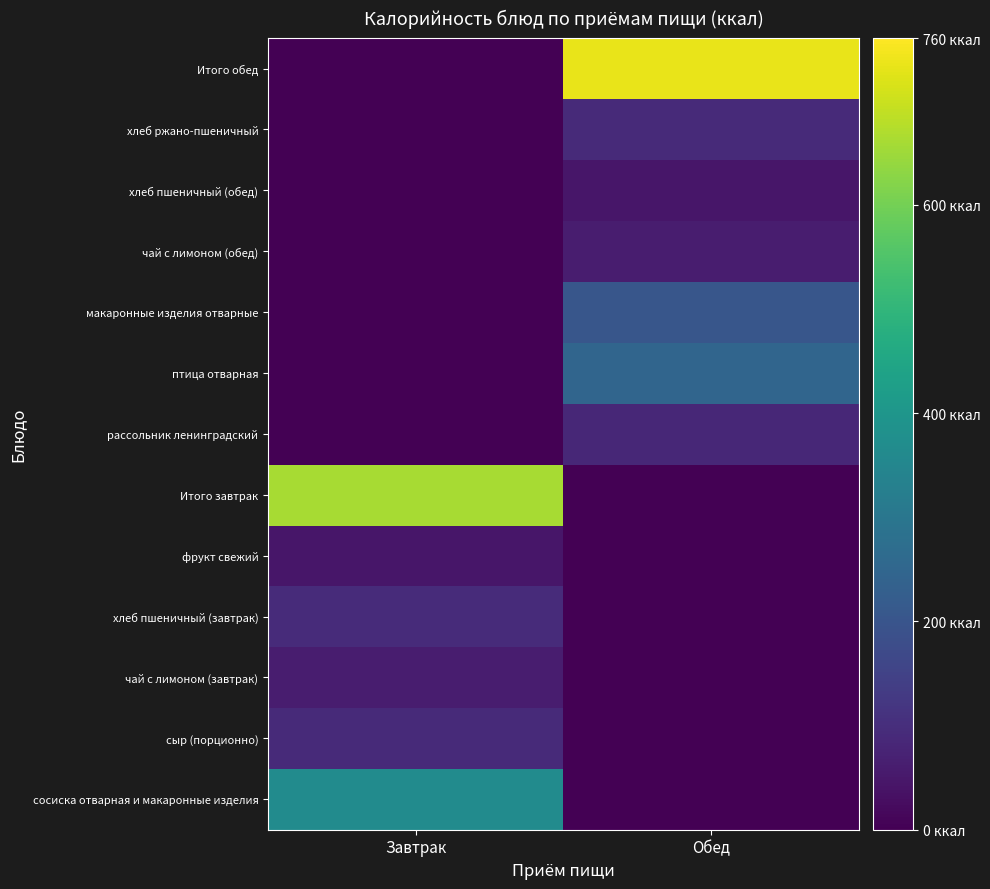

What is the difference between the highest and lowest values at Обед?

736.0